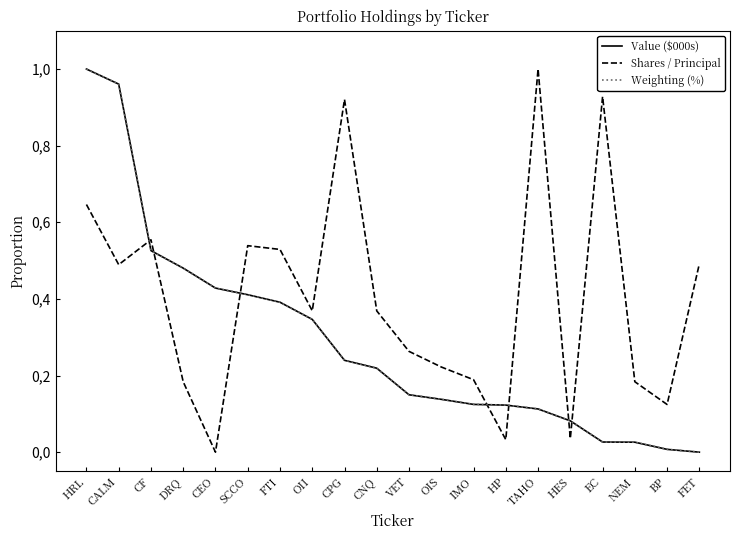

What is the label of the 18th point from the right?

CF